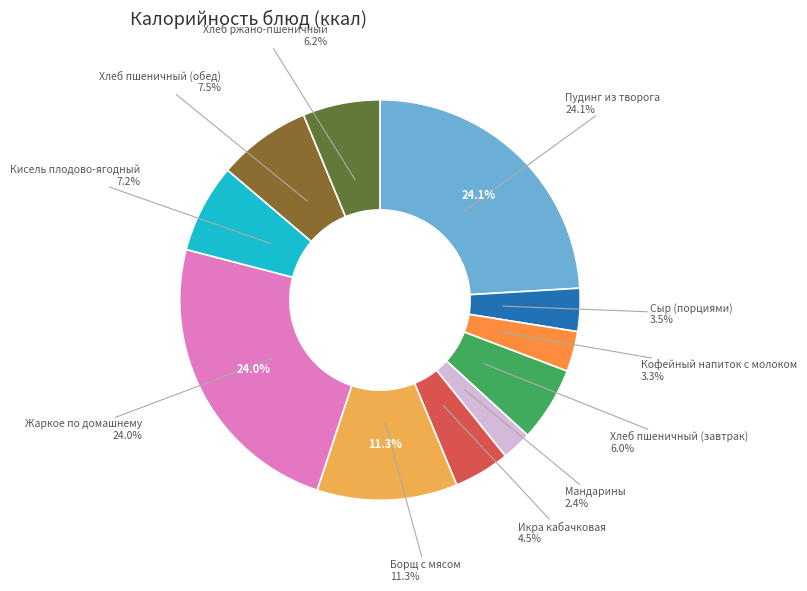

Does Хлеб пшеничный (завтрак) represent more than half of the total?

No